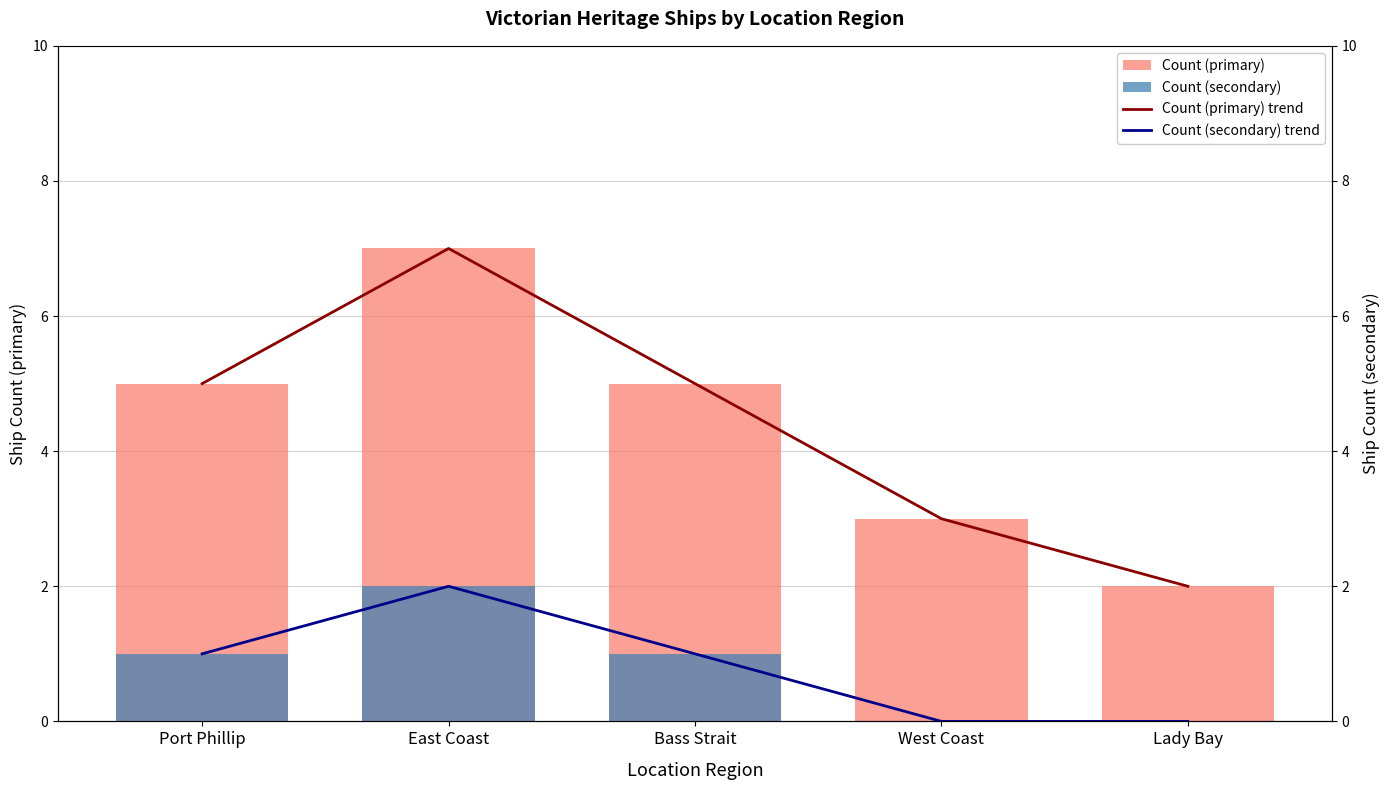

What is the label of the 2nd bar from the right?

West Coast